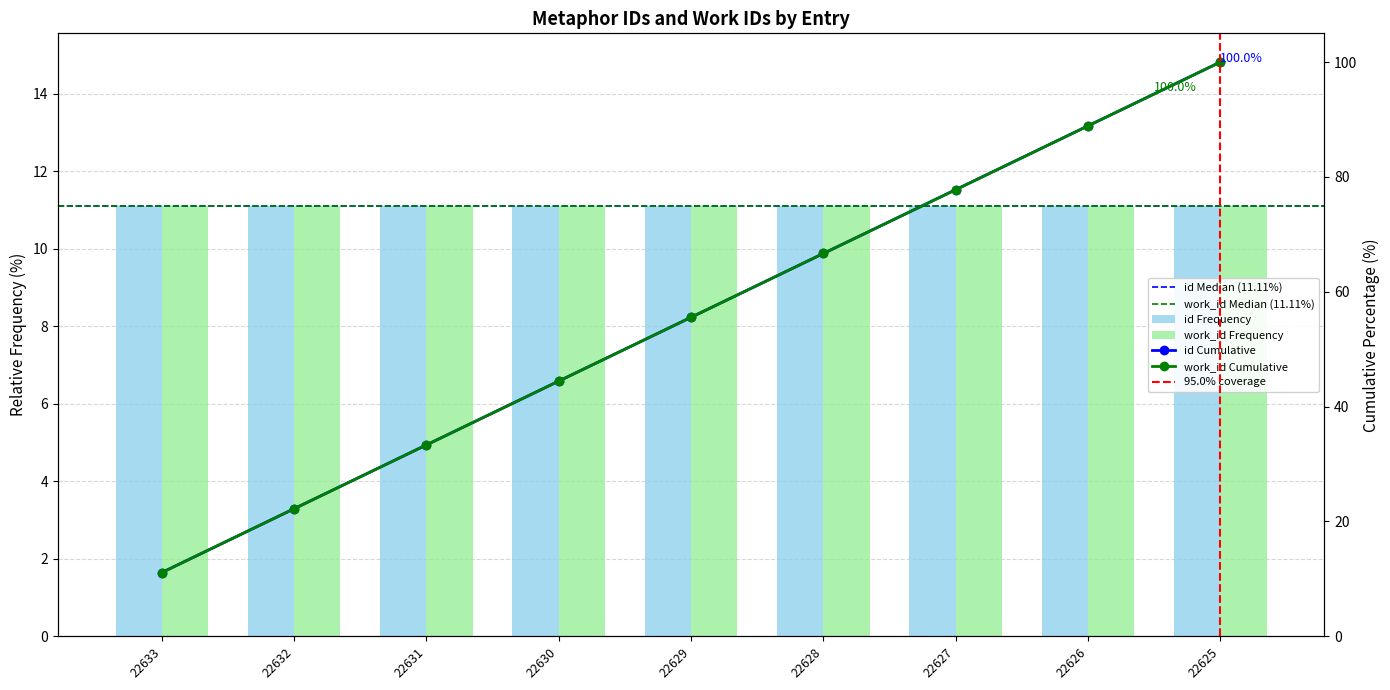

Between 22626 and 22627, which is larger?

22627